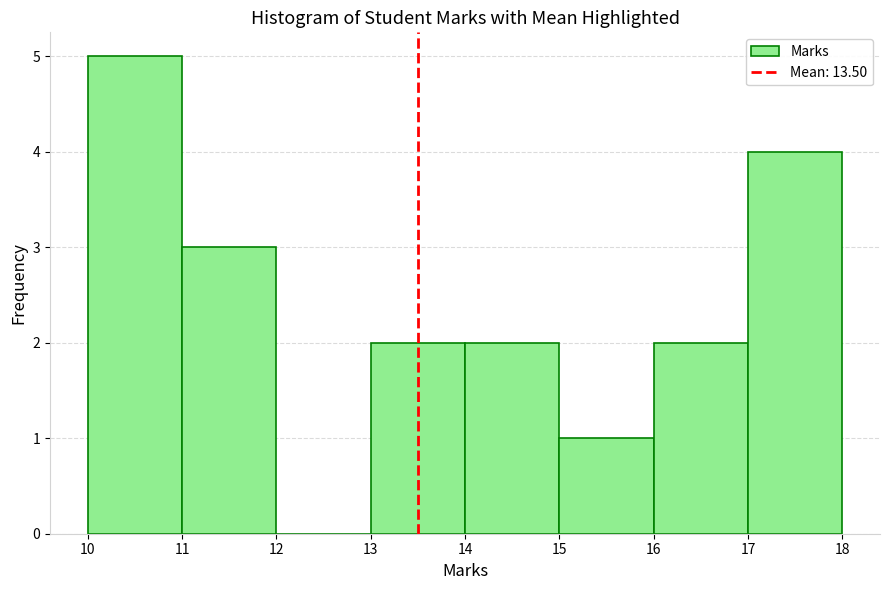

Which range on the x-axis has the tallest bar?

10 to 11